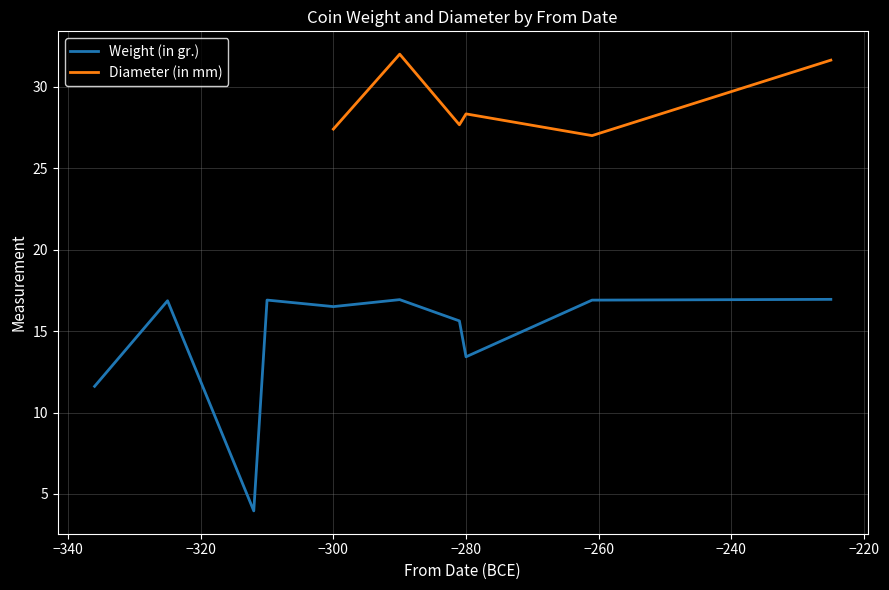

What are all the series names shown in the legend?

Weight (in gr.), Diameter (in mm)